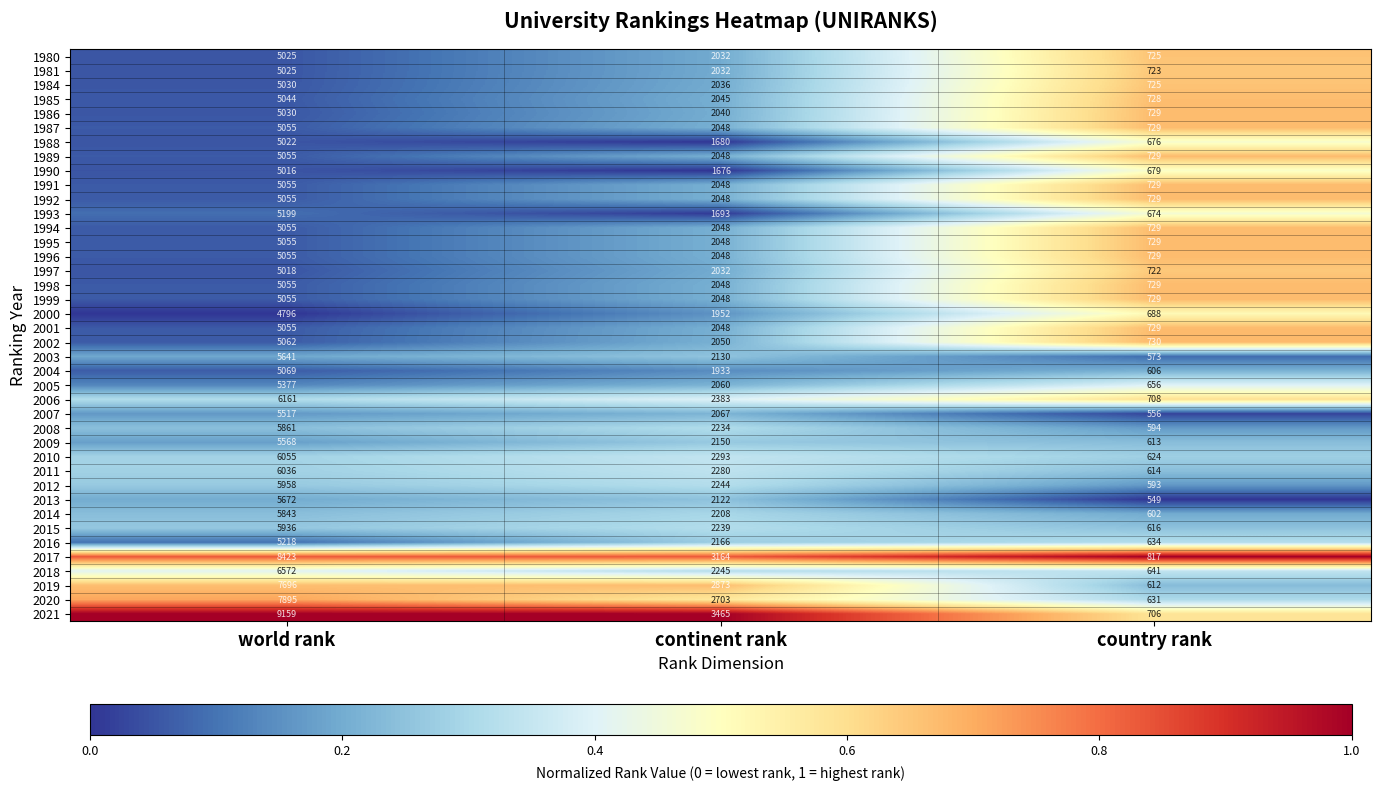

True or false: 1988 has a value of 5022 at world rank.

True